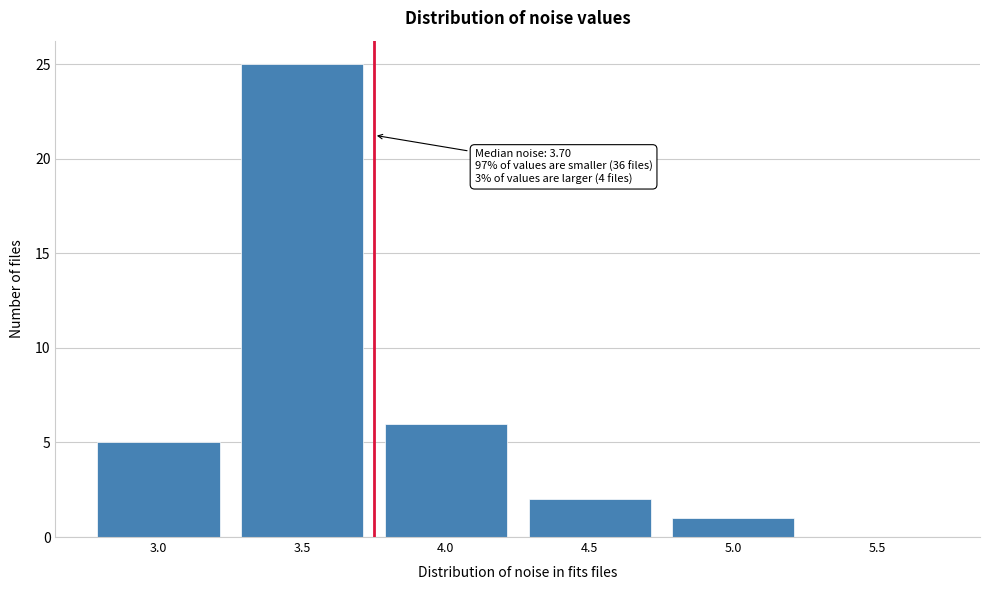

Reading left to right, list all the values displayed in this chart.

3.0=5	3.5=25	4.0=6	4.5=2	5.0=1	5.5=0